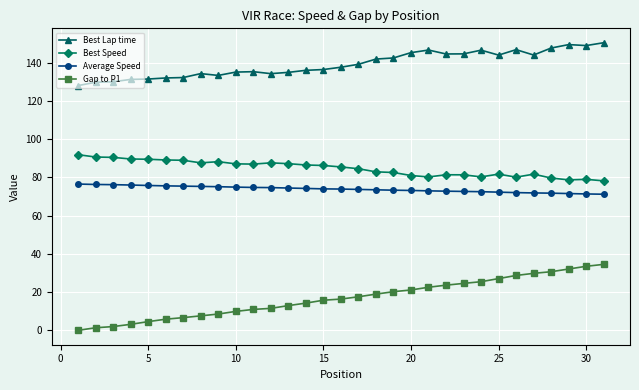

Is this an area chart (filled region under the line)?

No